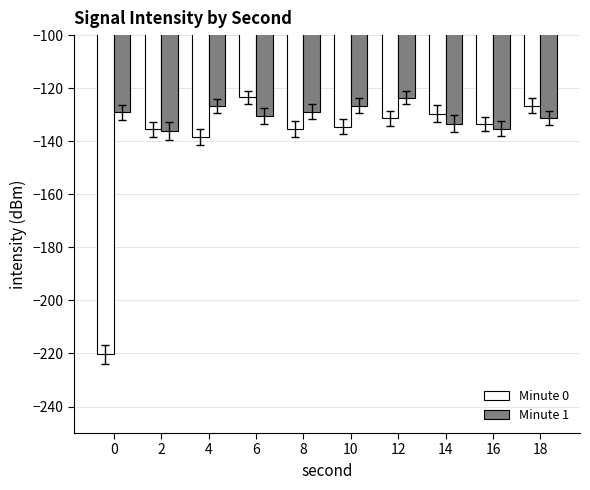

At 18, list the series in order from largest to smallest.

Minute 0, Minute 1